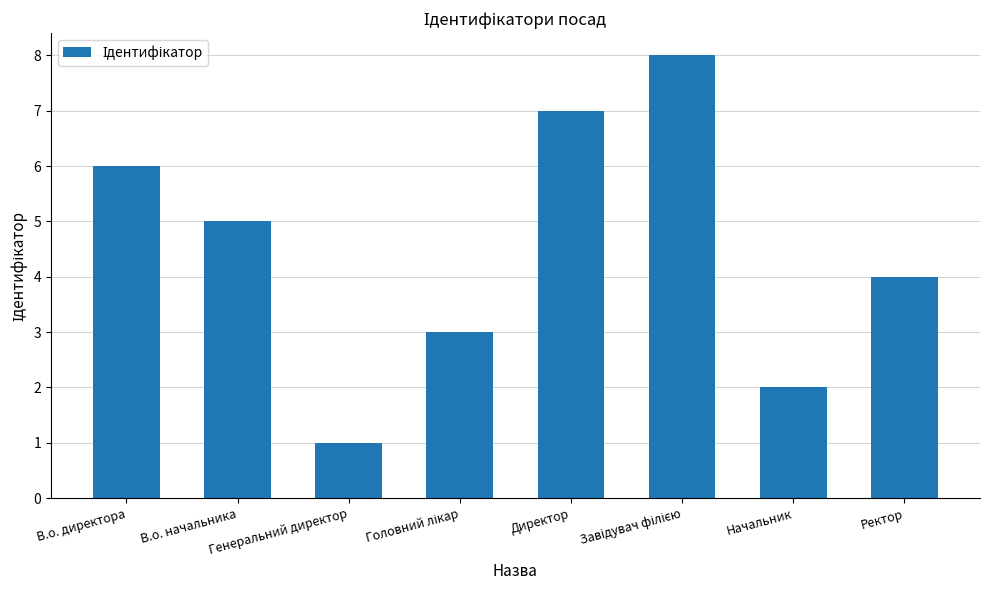

What is the greatest value displayed?

8